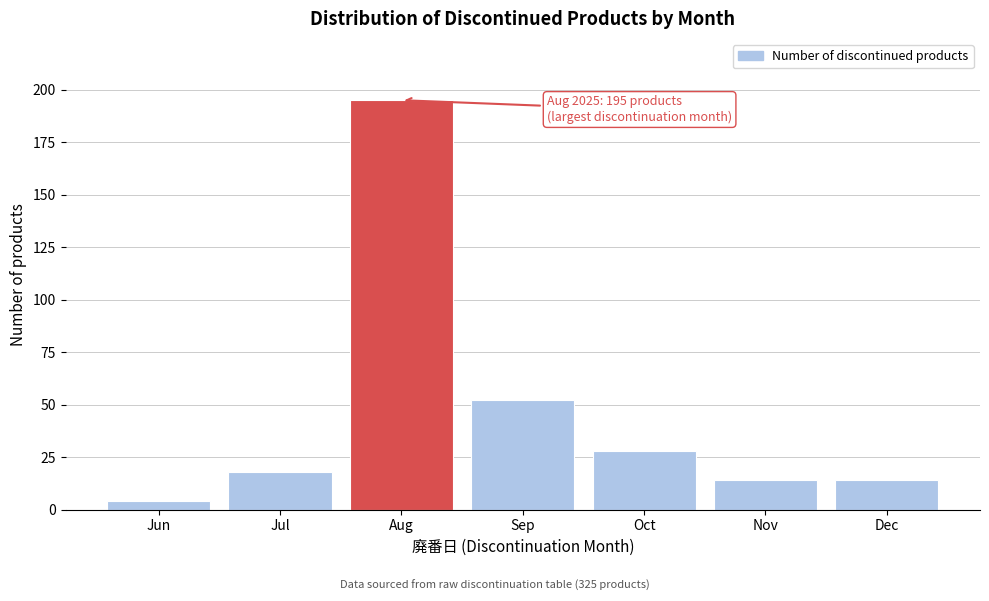

Reading left to right, extract all data points from this chart.

4	18	195	52	28	14	14